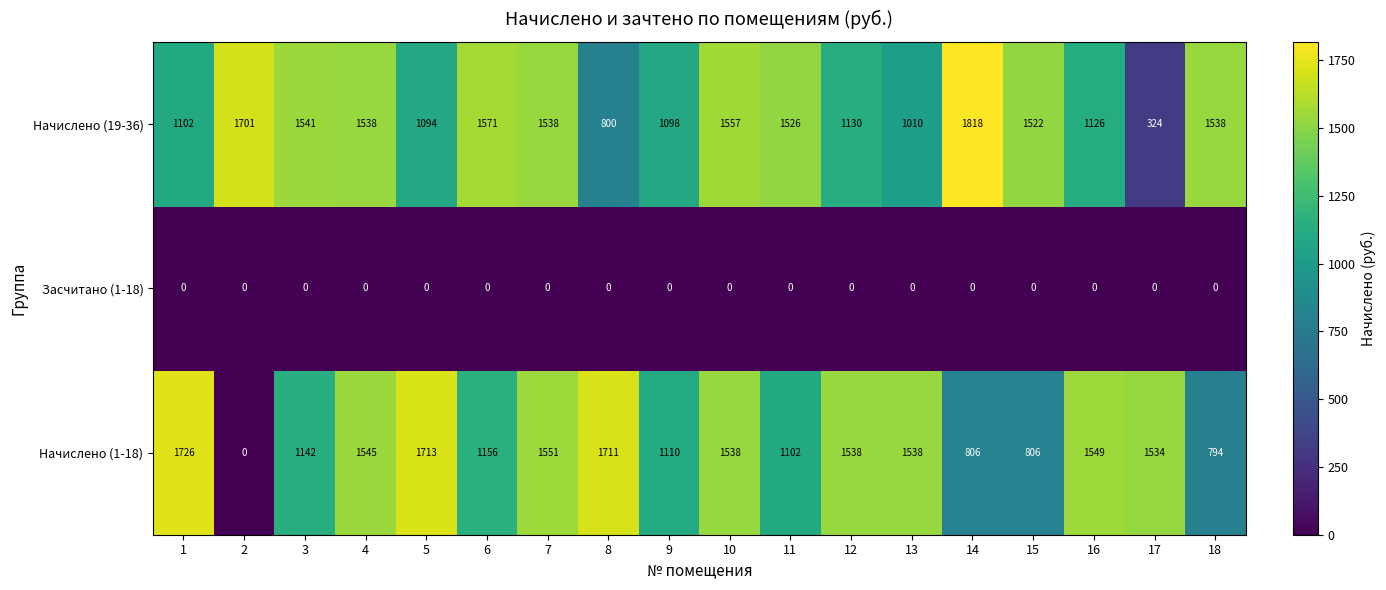

Rank the series by their maximum value, from highest to lowest.

Начислено (19-36), Начислено (1-18), Засчитано (1-18)